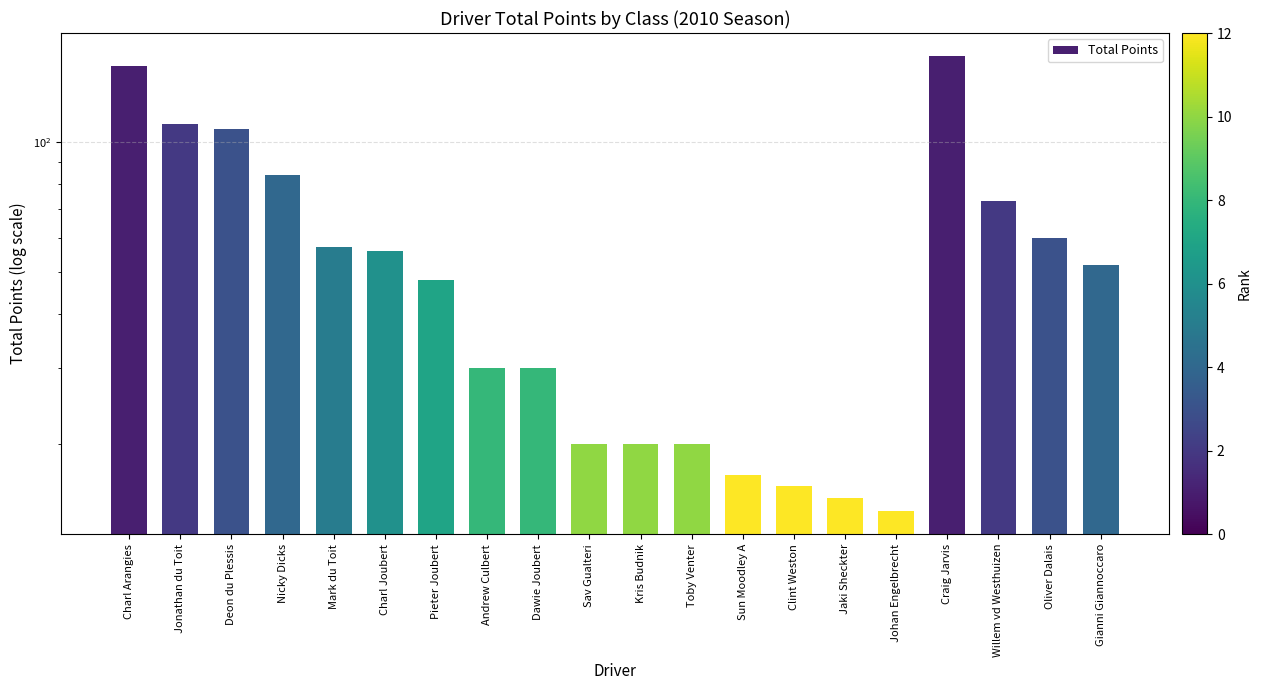

What is the difference between the values at Mark du Toit and Jaki Sheckter?

42